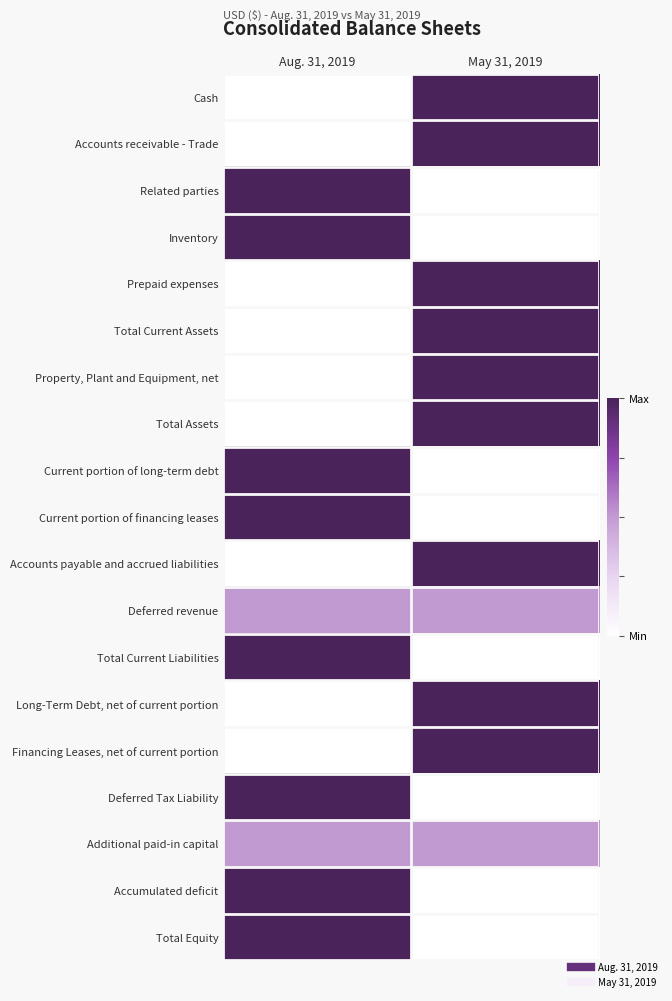

Reading right to left, extract all data points from this chart.

Cash: May 31, 2019=1.0	Aug. 31, 2019=0.0
Accounts receivable - Trade: May 31, 2019=1.0	Aug. 31, 2019=0.0
Related parties: May 31, 2019=0.0	Aug. 31, 2019=1.0
Inventory: May 31, 2019=0.0	Aug. 31, 2019=1.0
Prepaid expenses: May 31, 2019=1.0	Aug. 31, 2019=0.0
Total Current Assets: May 31, 2019=1.0	Aug. 31, 2019=0.0
Property, Plant and Equipment, net: May 31, 2019=1.0	Aug. 31, 2019=0.0
Total Assets: May 31, 2019=1.0	Aug. 31, 2019=0.0
Current portion of long-term debt: May 31, 2019=0.0	Aug. 31, 2019=1.0
Current portion of financing leases: May 31, 2019=0.0	Aug. 31, 2019=1.0
Accounts payable and accrued liabilities: May 31, 2019=1.0	Aug. 31, 2019=0.0
Deferred revenue: May 31, 2019=0.5	Aug. 31, 2019=0.5
Total Current Liabilities: May 31, 2019=0.0	Aug. 31, 2019=1.0
Long-Term Debt, net of current portion: May 31, 2019=1.0	Aug. 31, 2019=0.0
Financing Leases, net of current portion: May 31, 2019=1.0	Aug. 31, 2019=0.0
Deferred Tax Liability: May 31, 2019=0.0	Aug. 31, 2019=1.0
Additional paid-in capital: May 31, 2019=0.5	Aug. 31, 2019=0.5
Accumulated deficit: May 31, 2019=0.0	Aug. 31, 2019=1.0
Total Equity: May 31, 2019=0.0	Aug. 31, 2019=1.0